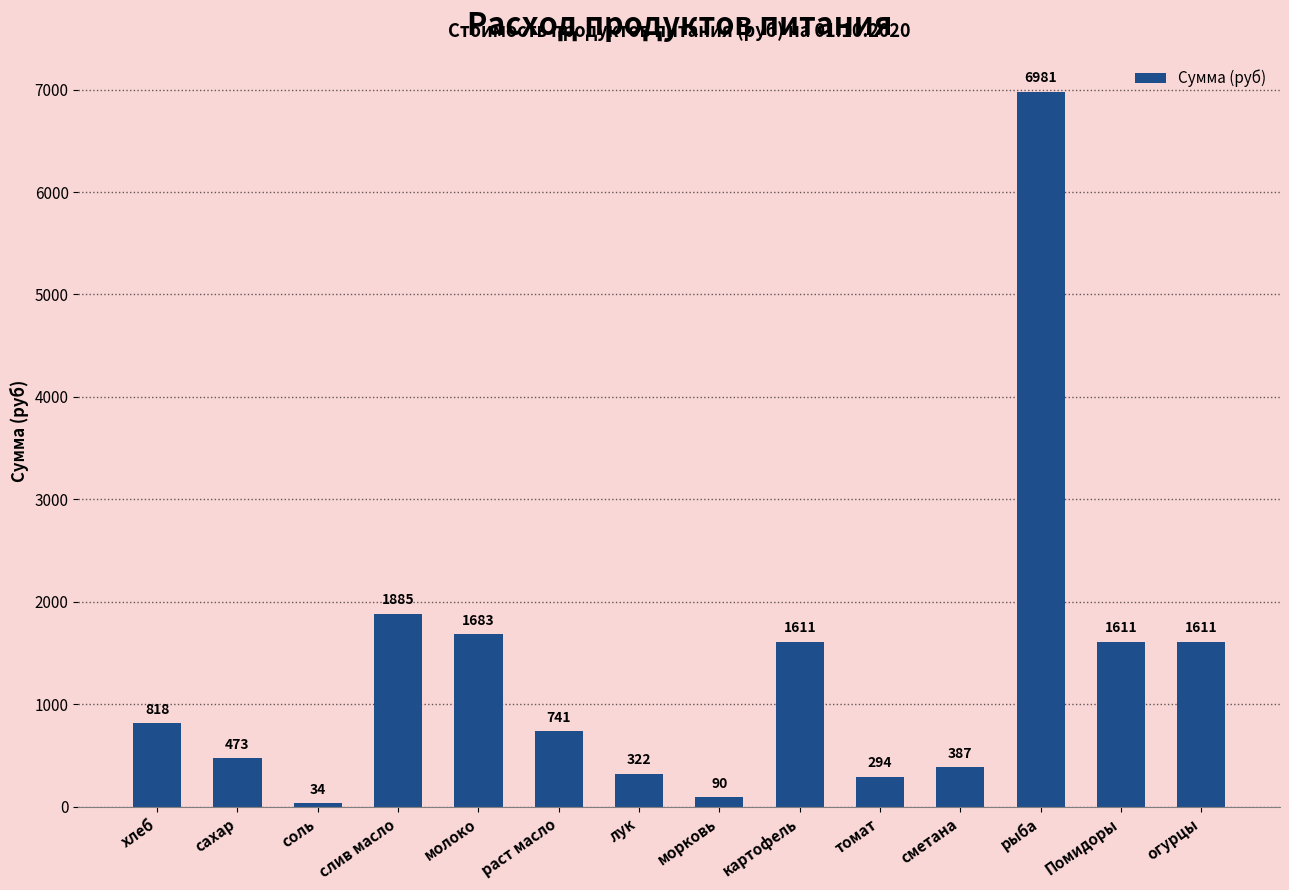

How many distinct data groups are displayed?

1